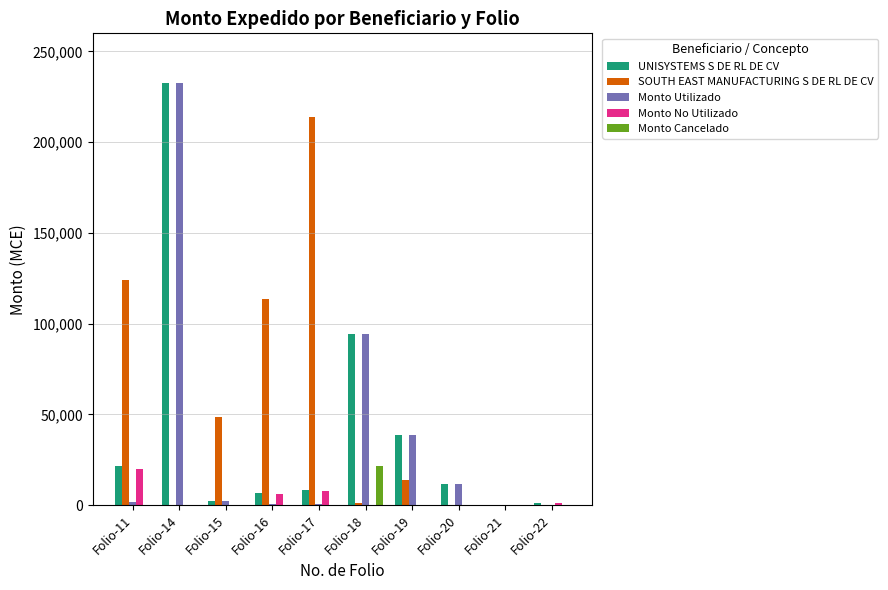

What is the maximum value shown in the chart?

232805